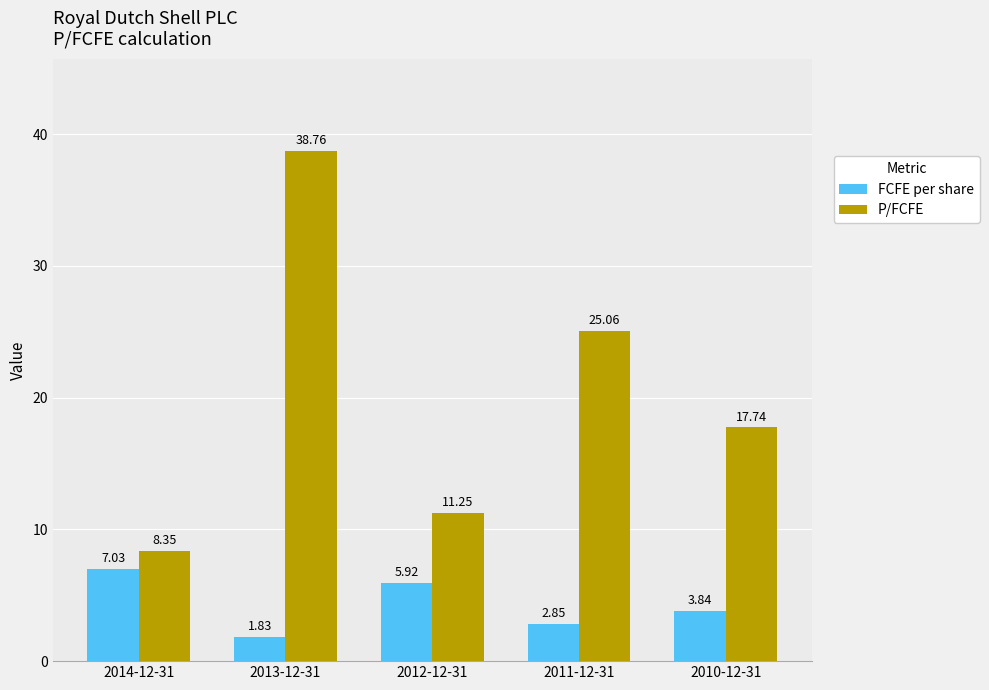

The value of FCFE per share at 2011-12-31 is 0.9. True or false?

False